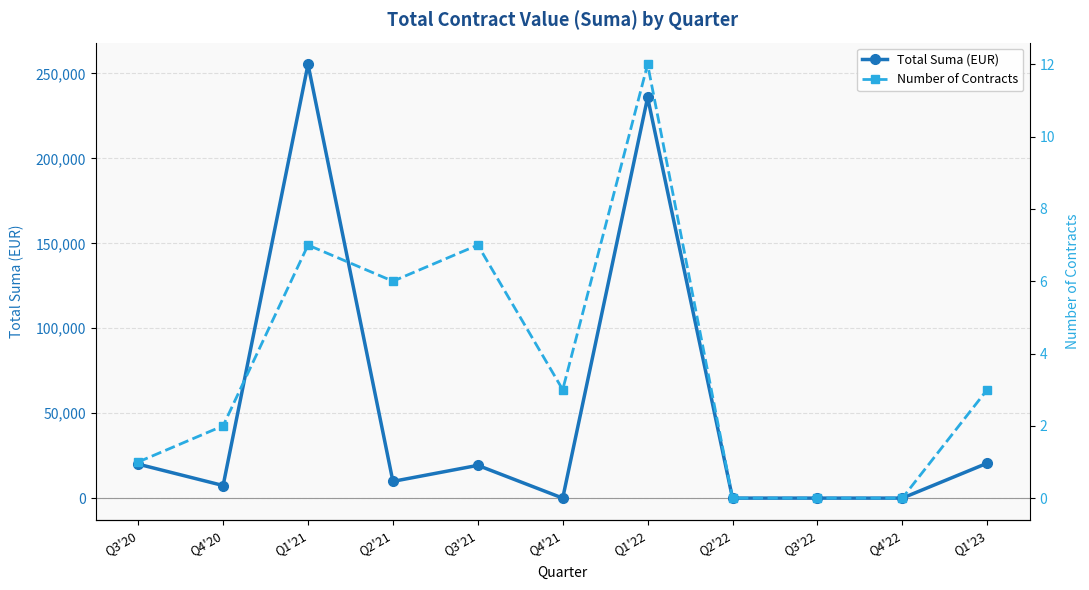

How many data points in Number of Contracts are above 3?

4